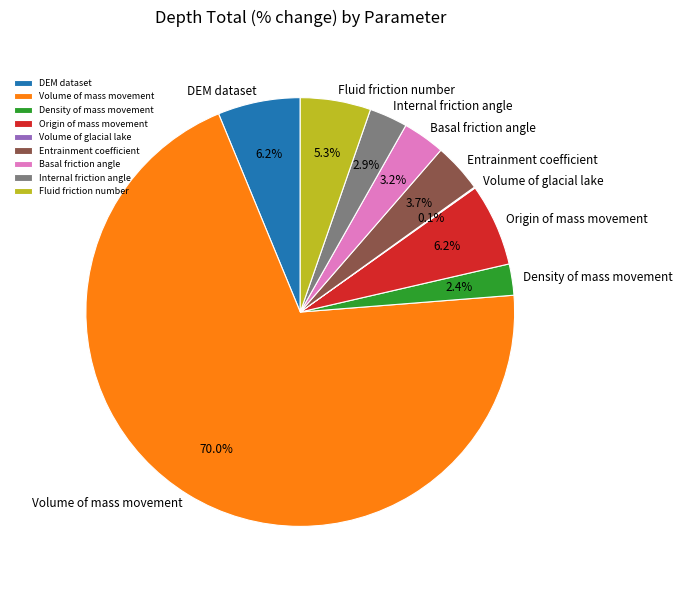

Does any single category account for the majority?

Yes